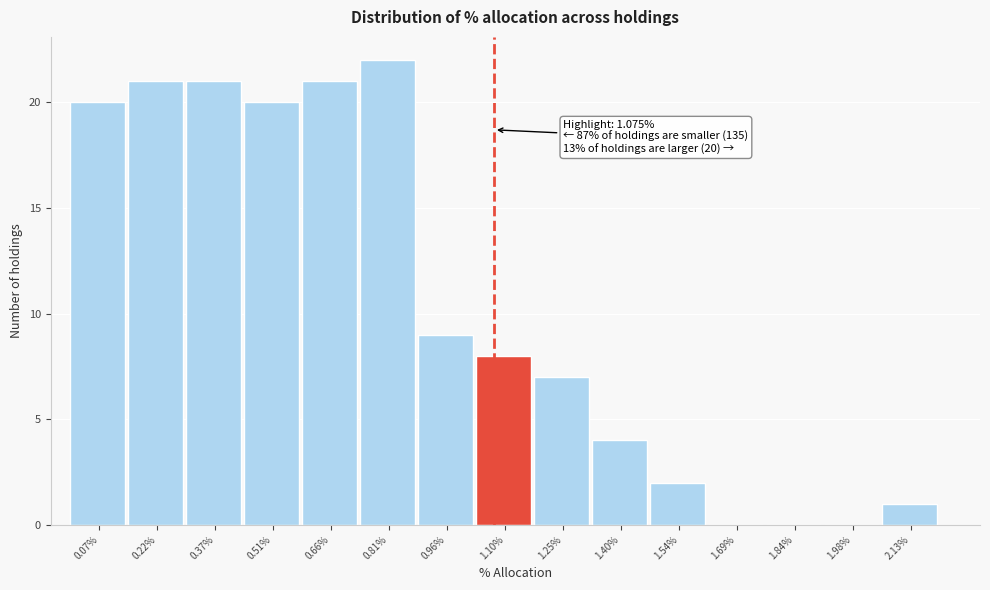

Over which range of the x-axis is the bar tallest?

0.74 to 0.88